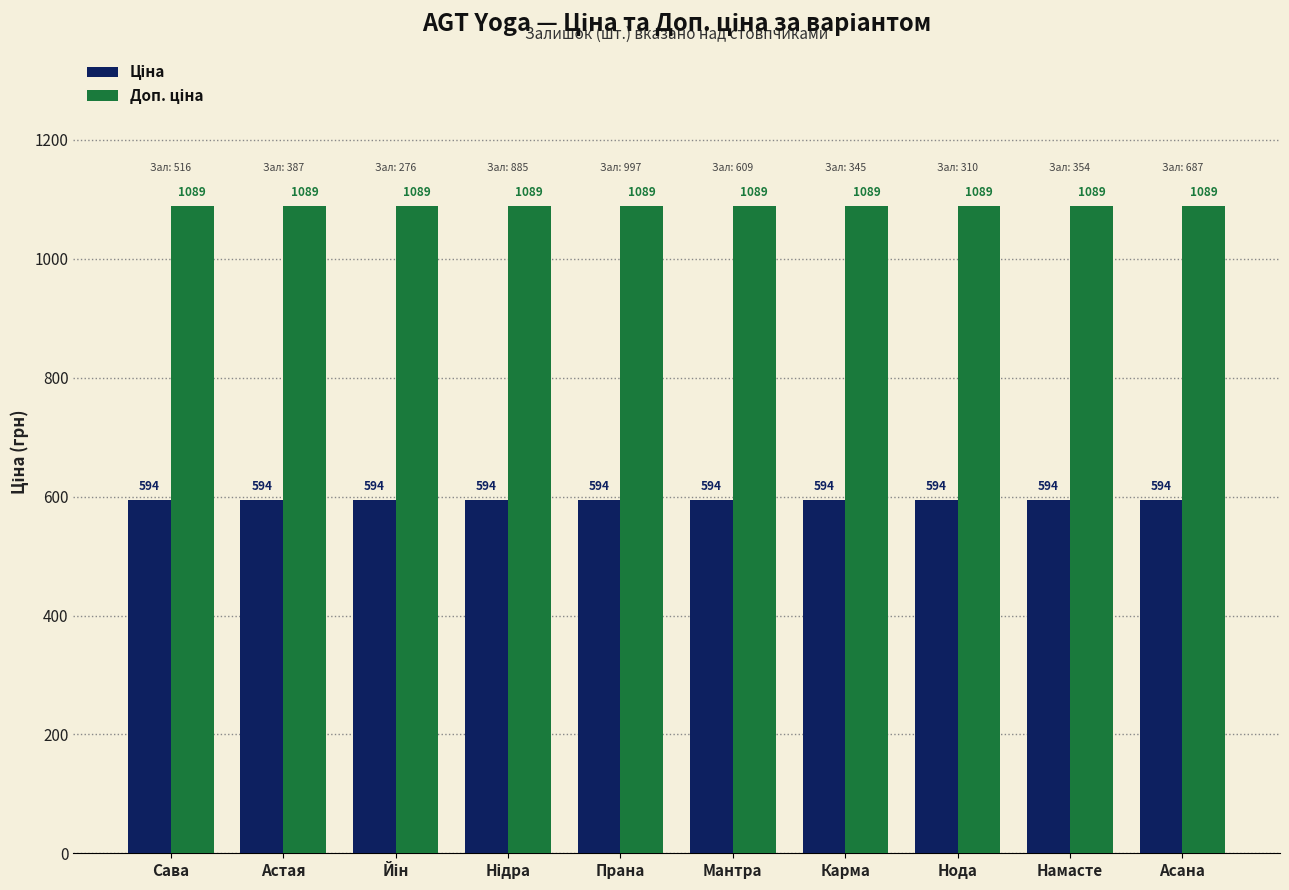

What is the spread (max minus min) of values at Мантра?

495.0